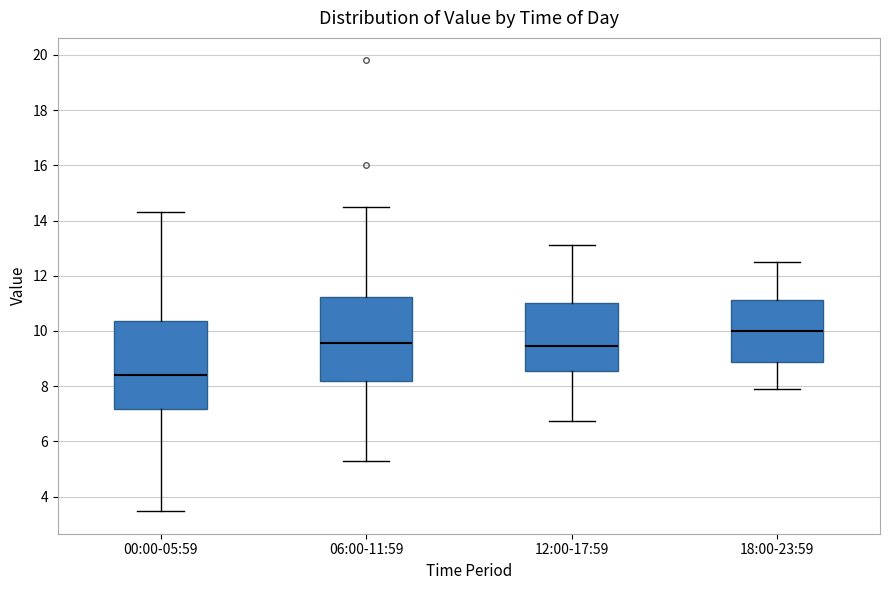

Reading left to right, read every box against the y-axis: the position of its median line, the range the box covers, and the ends of its whiskers. The values are not printed on the chart, so give them approximately, as read against the axis.

00:00-05:59: median 8.4, box 7.2 to 10.4, whiskers 3.4 to 14.4
06:00-11:59: median 9.6, box 8.2 to 11.2, whiskers 5.2 to 14.6
12:00-17:59: median 9.4, box 8.6 to 11.0, whiskers 6.8 to 13.2
18:00-23:59: median 10.0, box 8.8 to 11.2, whiskers 8.0 to 12.6